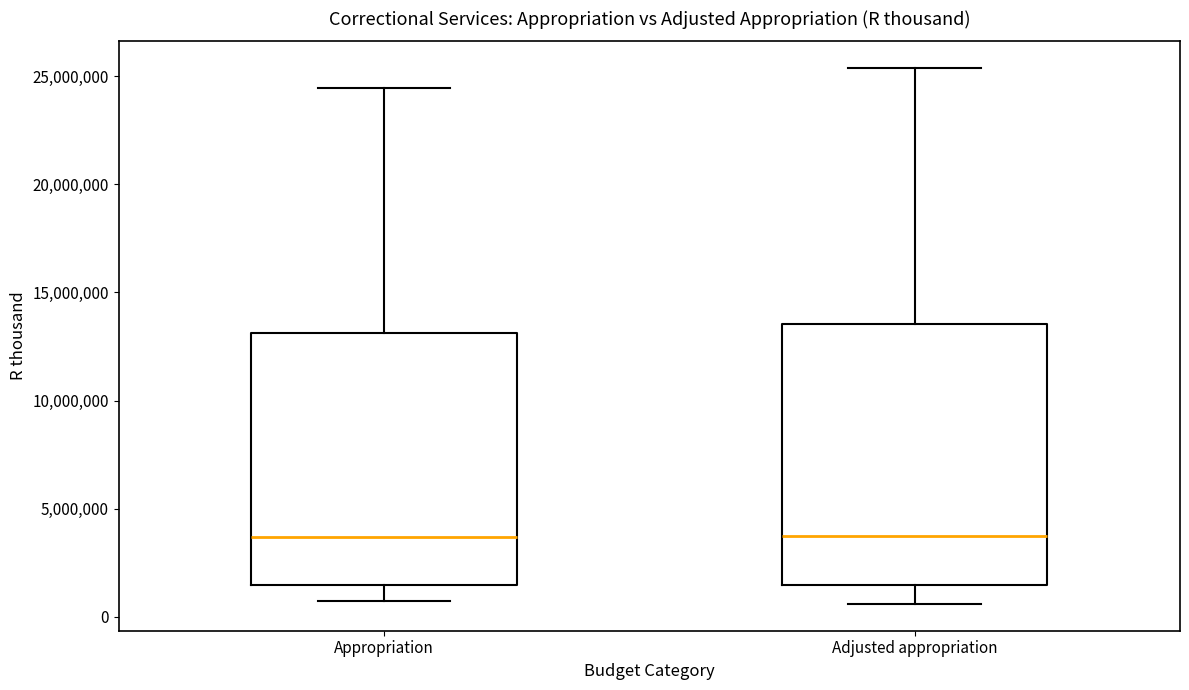

Where does the lower whisker of the box for Appropriation end on the y-axis? The values are not printed on the chart, so give them approximately, as read against the axis.

500000